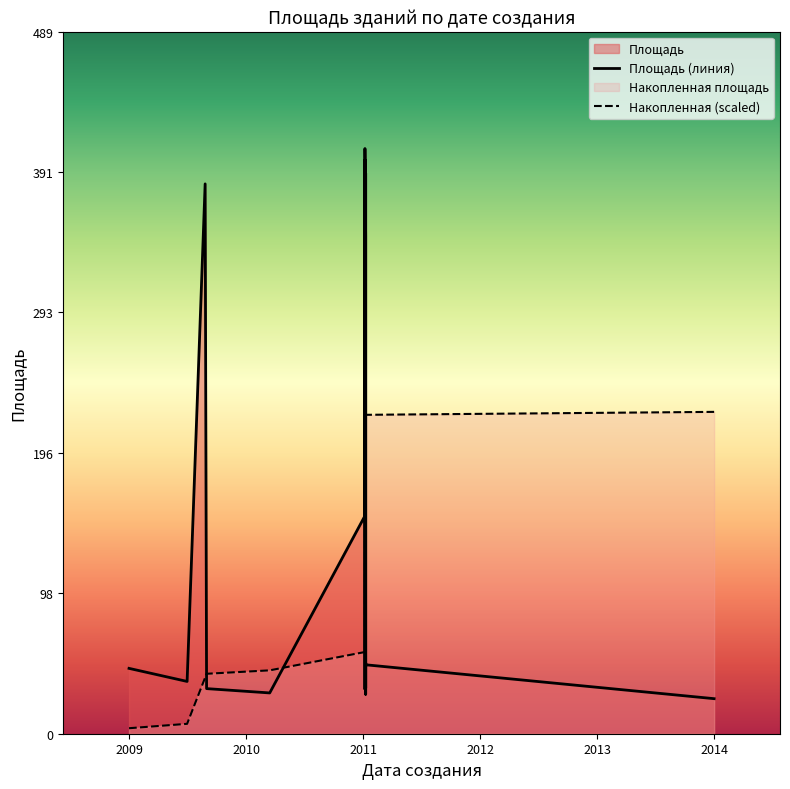

Reading right to left, what are all the values shown in this chart?

40575=48.0	40575=390.2	40575=55.0	40575=31.8	40575=37.0	40575=49.4	40575=27.5	40575=346.3	40573=407.4	40573=49.9	40573=31.1	40573=90.0	40080=36.4	40309=28.4	40134=31.4	40573=399.4	40573=151.7	39919=45.5	40130=382.8	41541=24.4